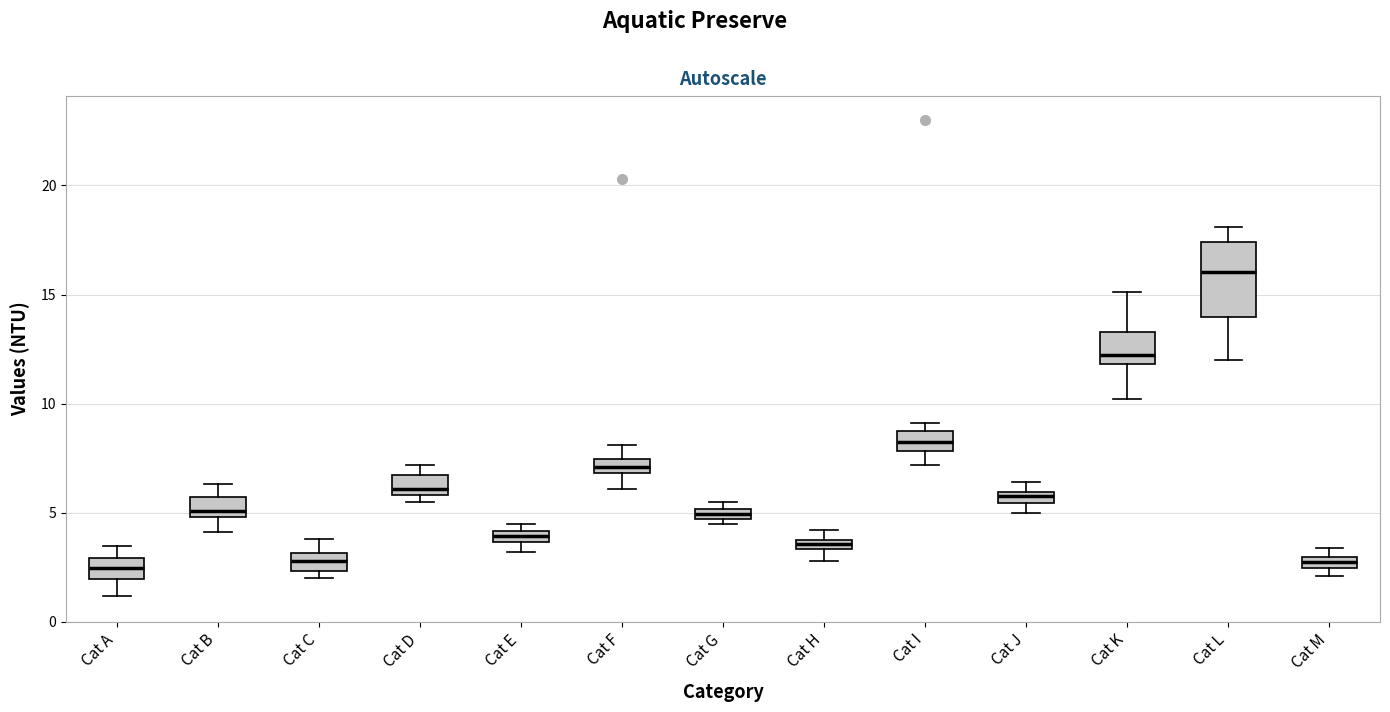

Which box is the tallest, from its lower edge to its upper edge?

Cat L